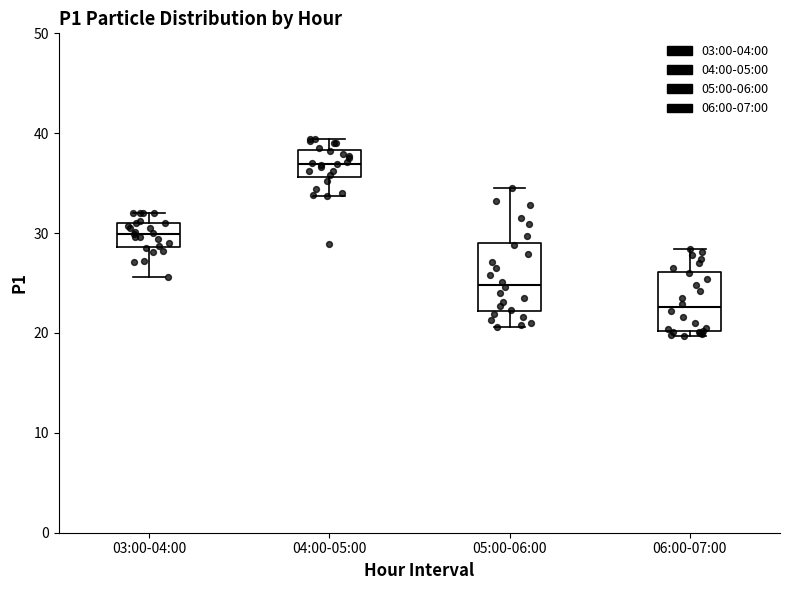

Where is the lower edge of the box for 04:00-05:00 on the y-axis? The values are not printed on the chart, so give them approximately, as read against the axis.

36